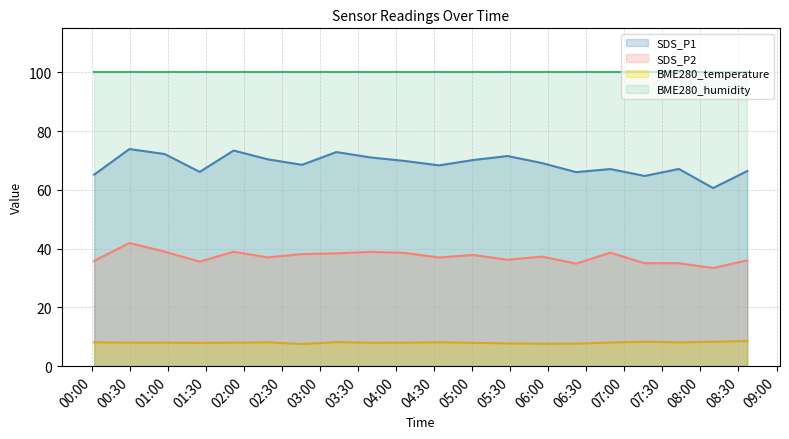

True or false: BME280_temperature and SDS_P1 cross at least once.

False